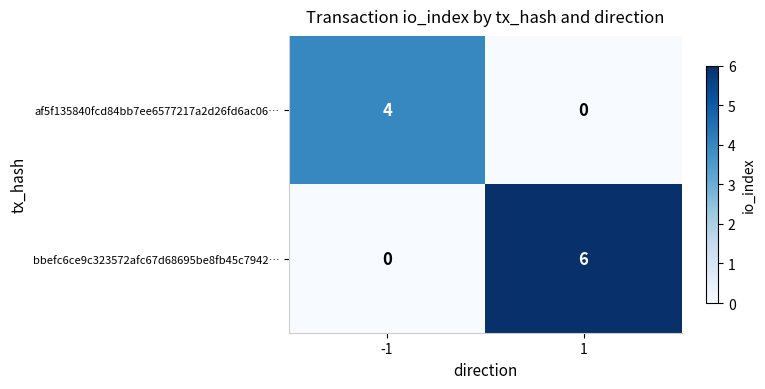

The value of af5f135840fcd84bb7ee6577217a2d26fd6ac06… at -1 is 5. True or false?

False